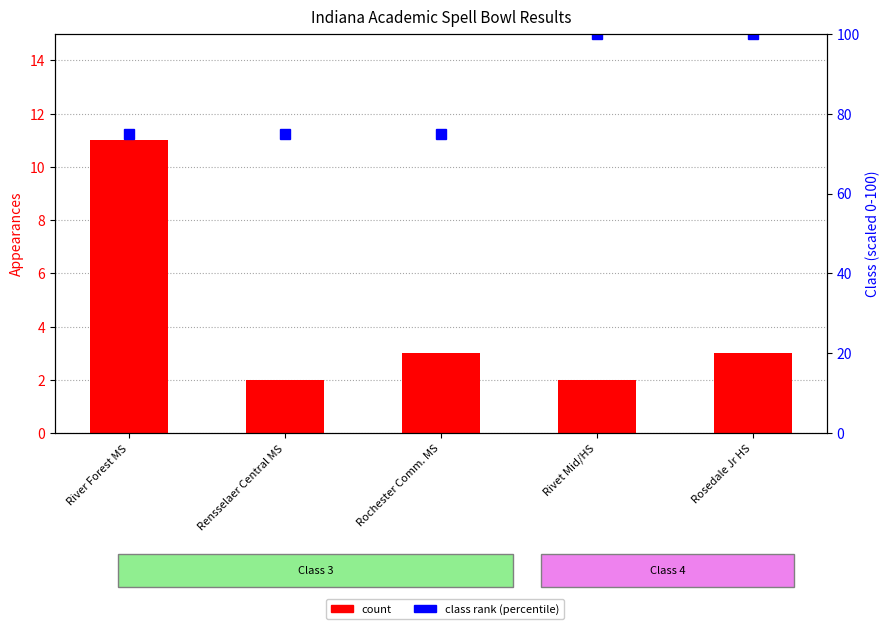

At which label does count first exceed 3?

River Forest MS